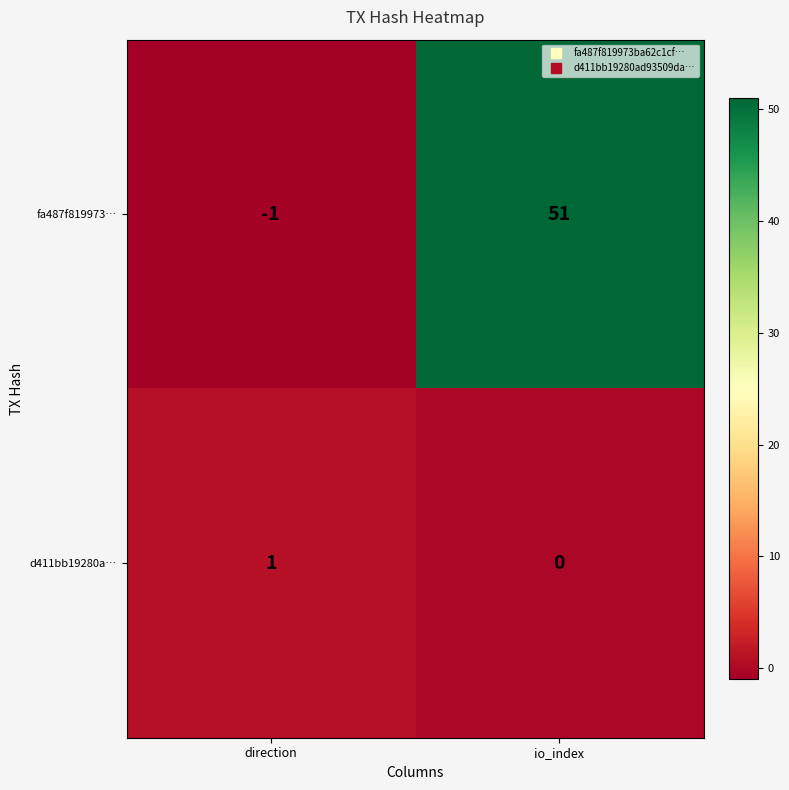

What is the sum of all fa487f819973… values?

50